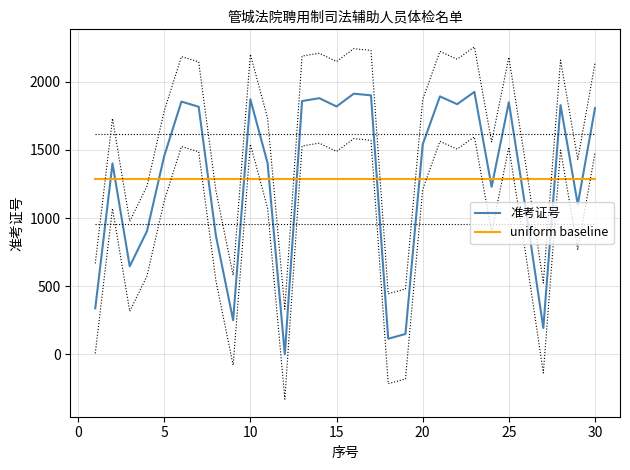

After their last crossing, which series has the higher values: uniform baseline or 准考证号?

准考证号